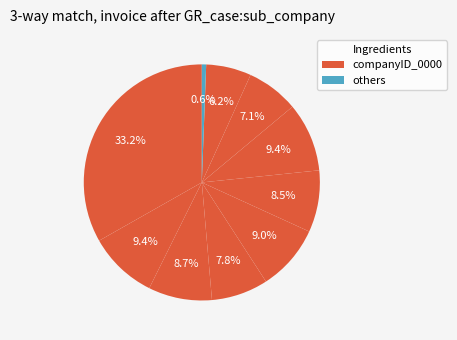

Is there a majority slice in this chart?

No